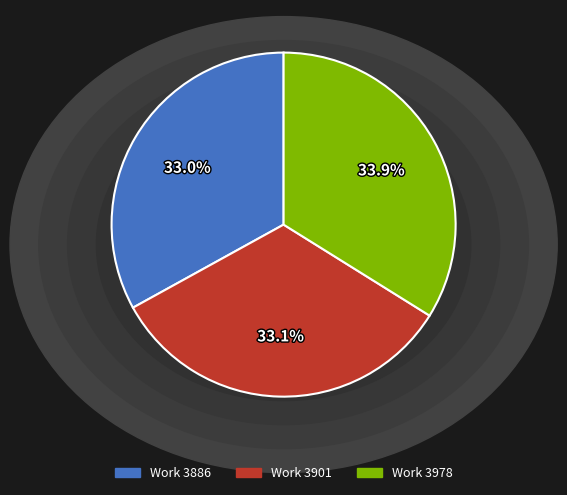

To the nearest percent, what is the difference between the largest and smallest slice percentages?

1%